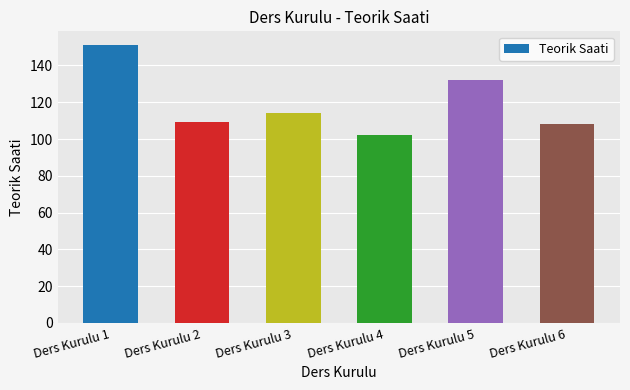

Count the number of data series in this chart.

1